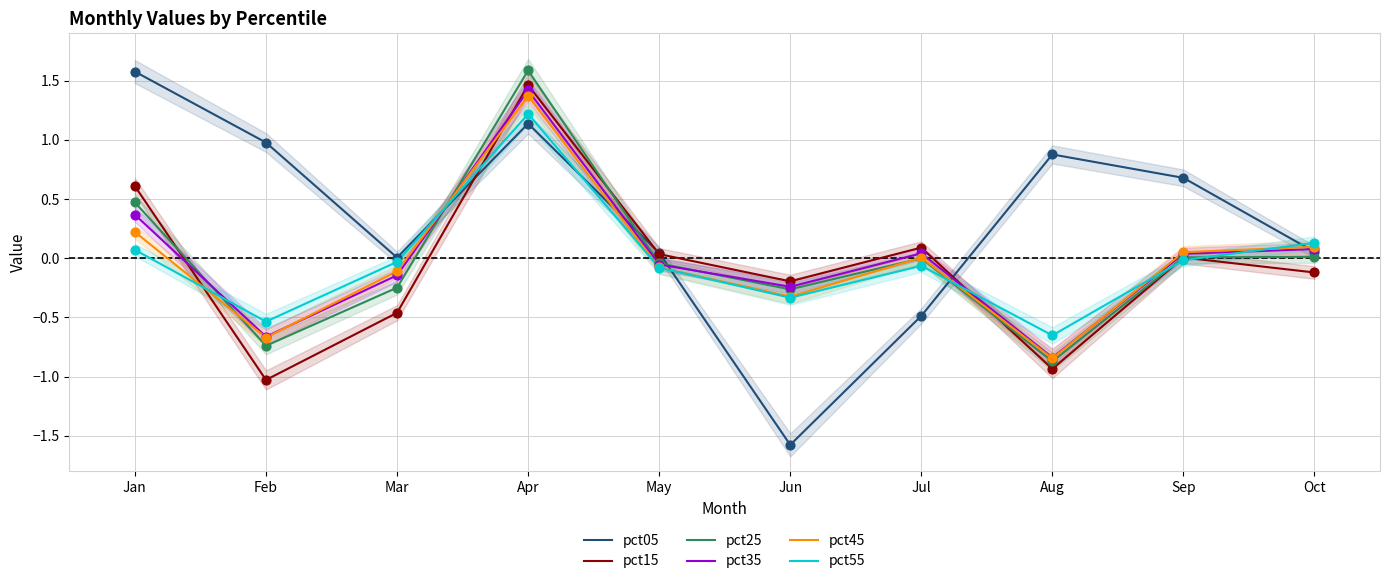

Which series has the largest total across all categories?

pct05